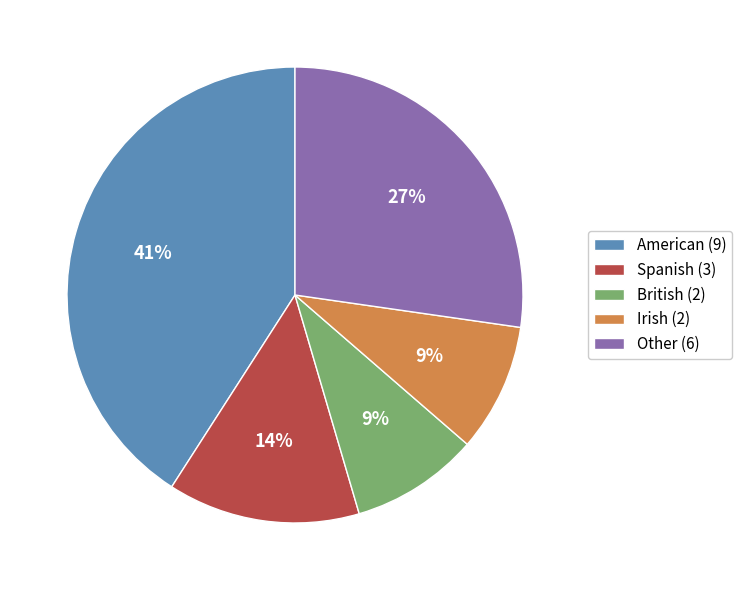

Approximately how many times larger is the value at Other (6) compared to Irish (2)?

3.0